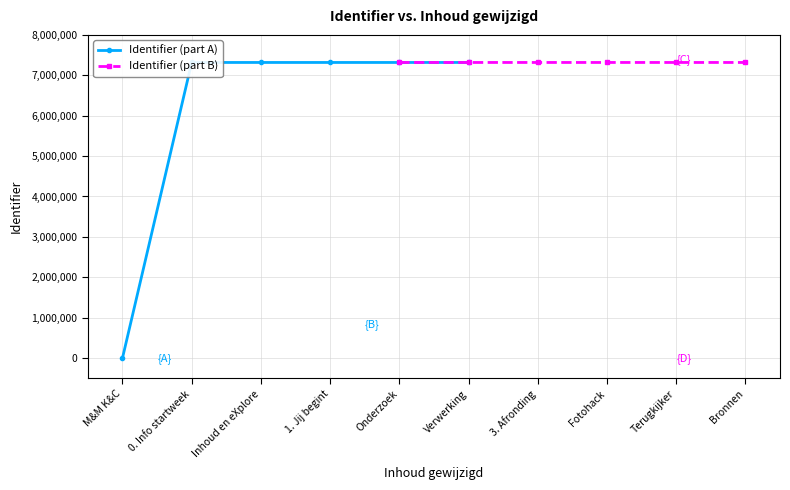

True or false: Identifier (part A) has more than 2 points higher than both neighbors.

False